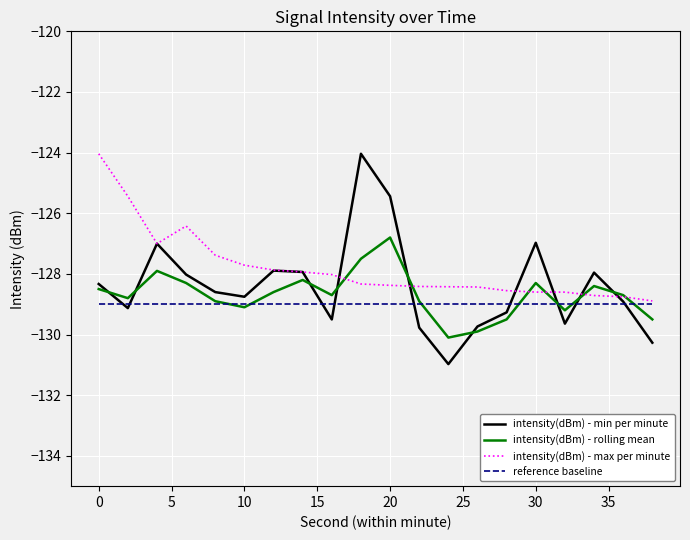

How many interior local peaks does the intensity(dBm) - rolling mean series have?

5